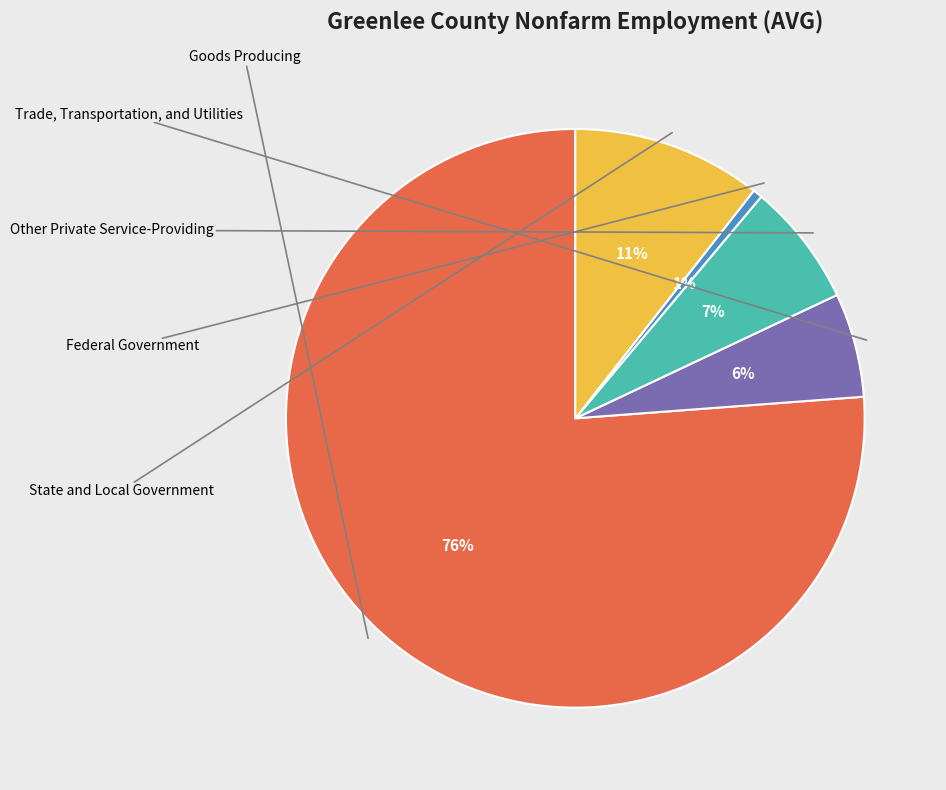

Is there any slice that represents more than half of the pie?

Yes